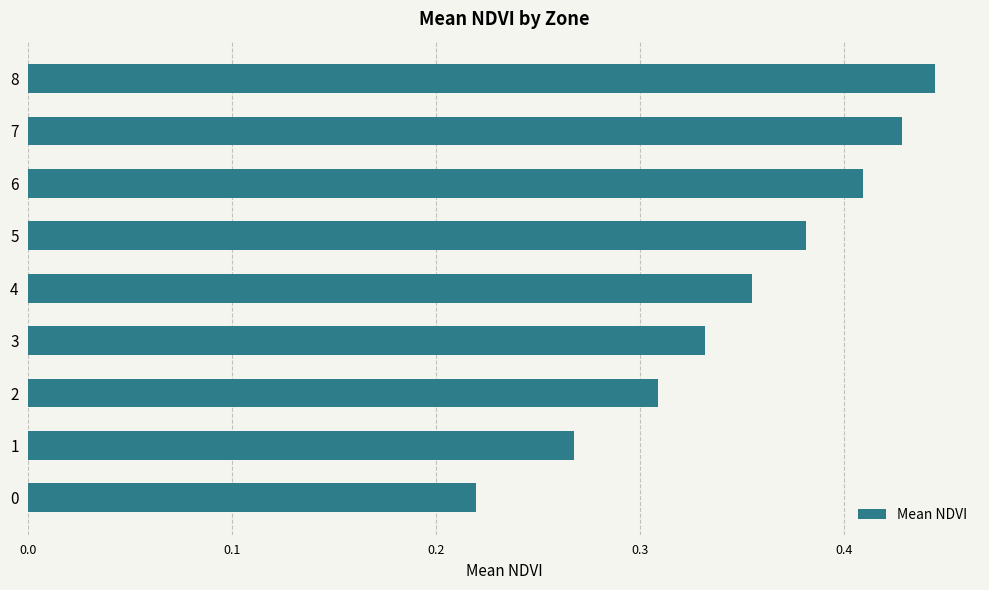

List the labels in order of value, largest first.

8, 7, 6, 5, 4, 3, 2, 1, 0